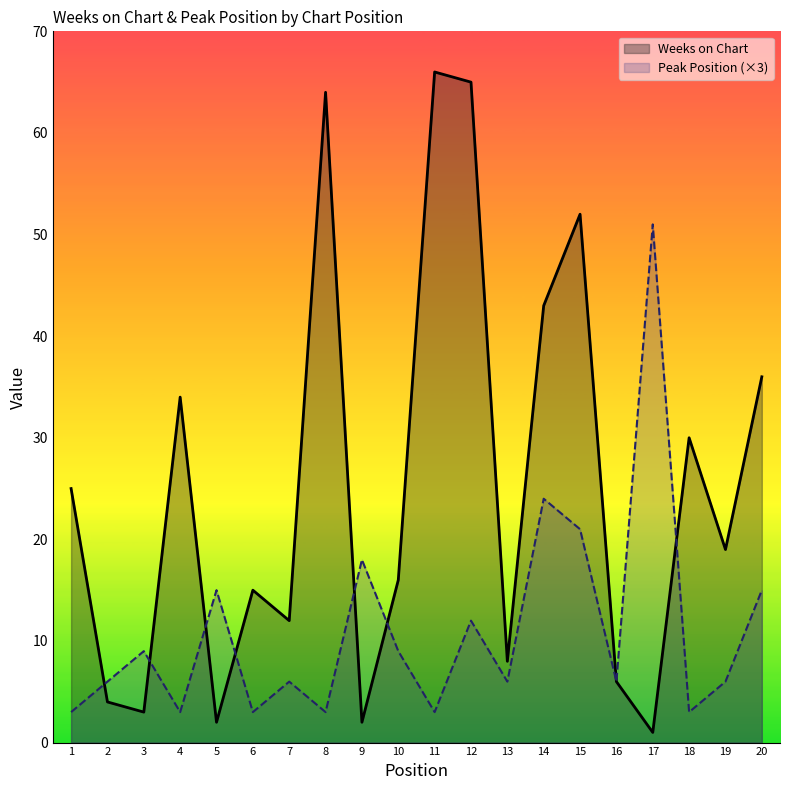

True or false: Weeks on Chart has a value of 43 at 14.

True